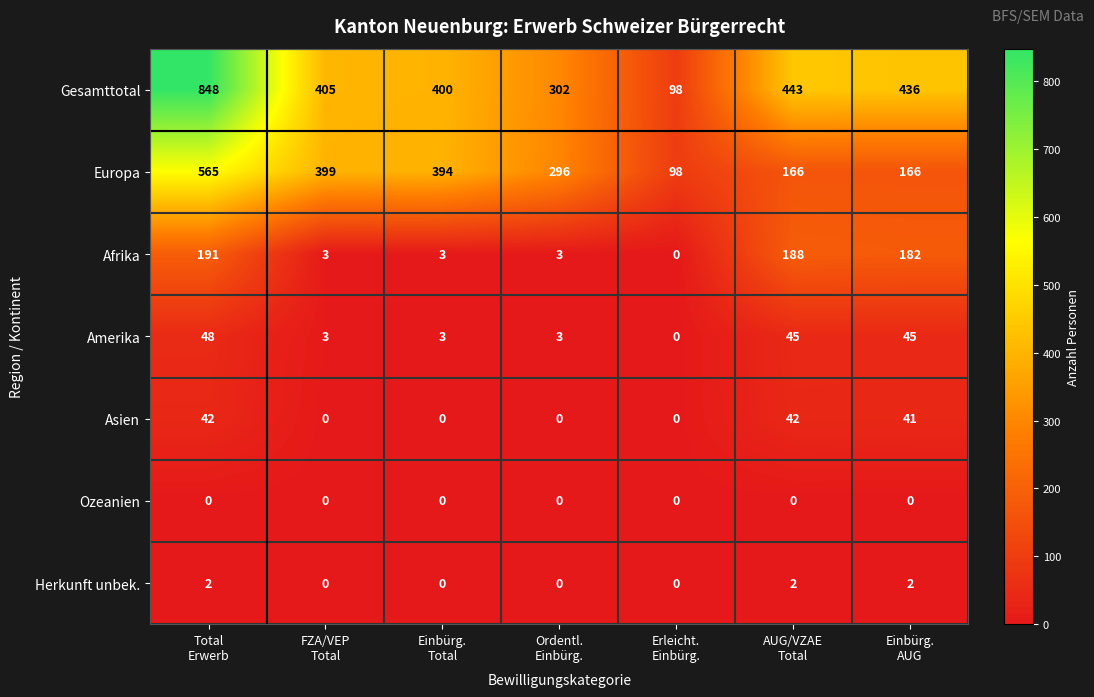

How many categories are shown in the chart?

7